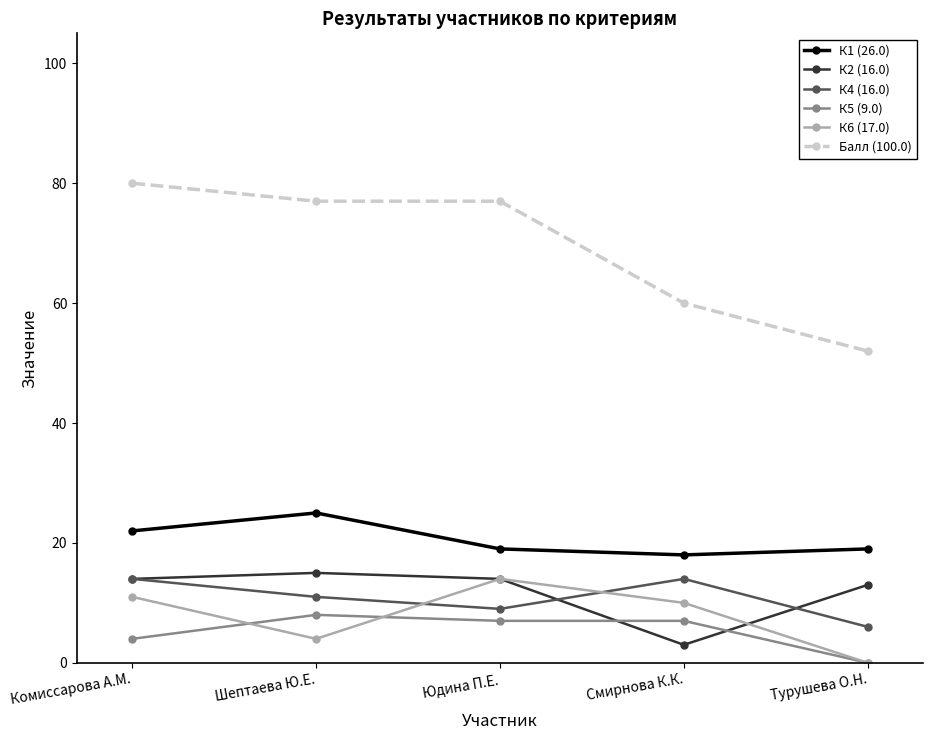

True or false: К5 (9.0) has a value of 3 at Юдина П.Е..

False